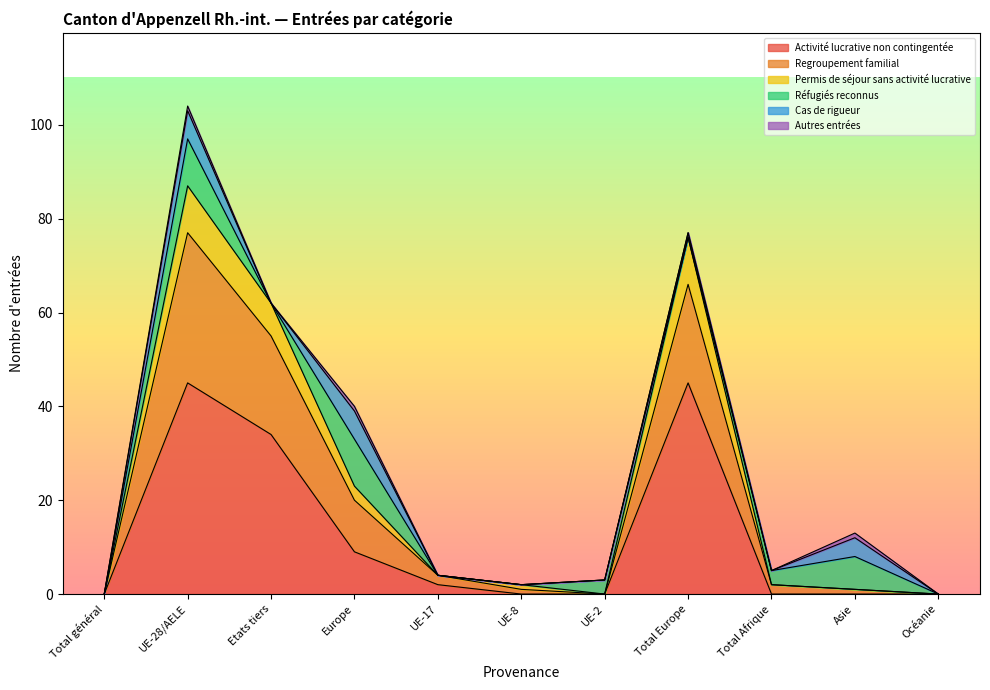

Does the chart have visible grid lines?

No